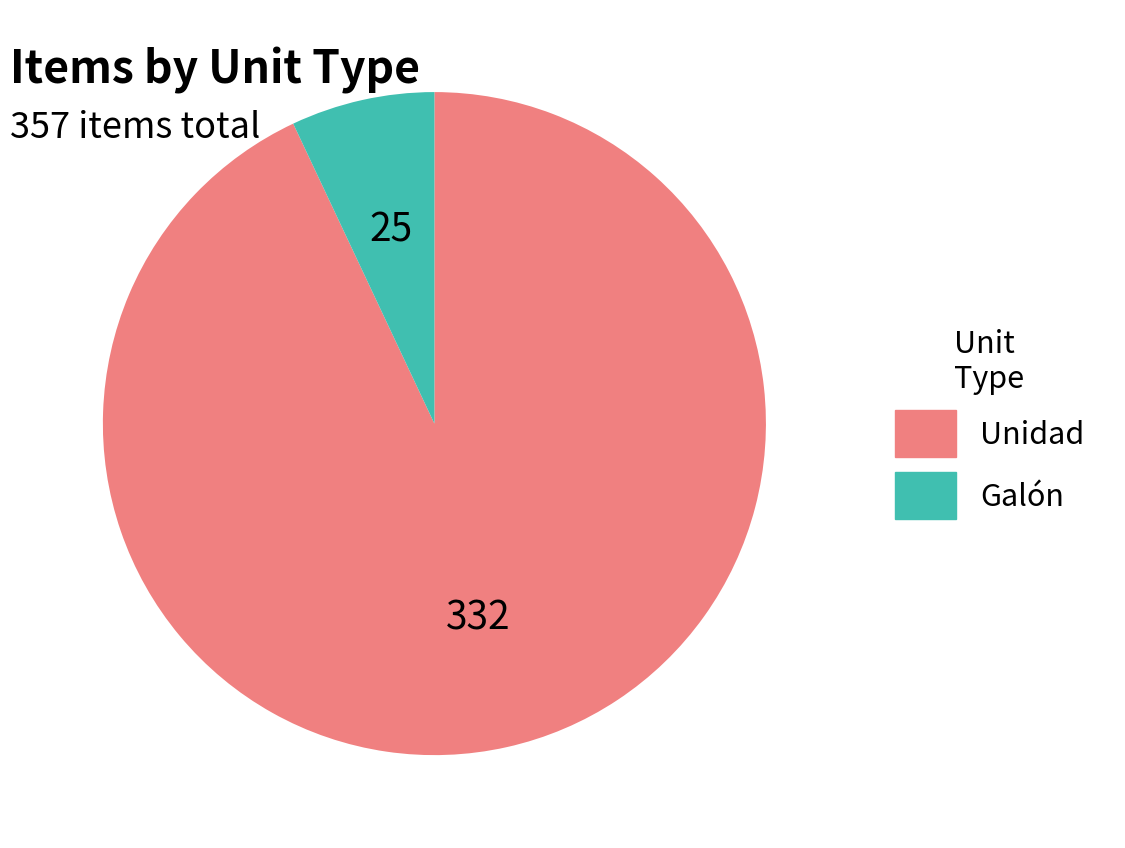

Do Galón and Unidad together represent more than half of the pie?

Yes